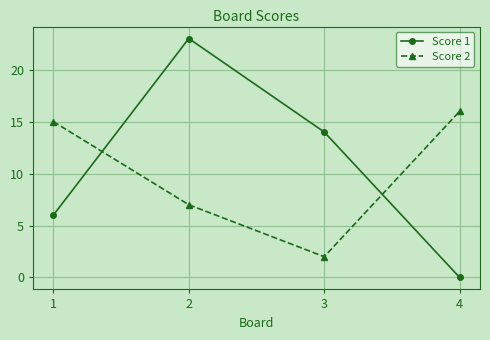

Which series ends up on top after the final intersection of Score 1 and Score 2?

Score 2